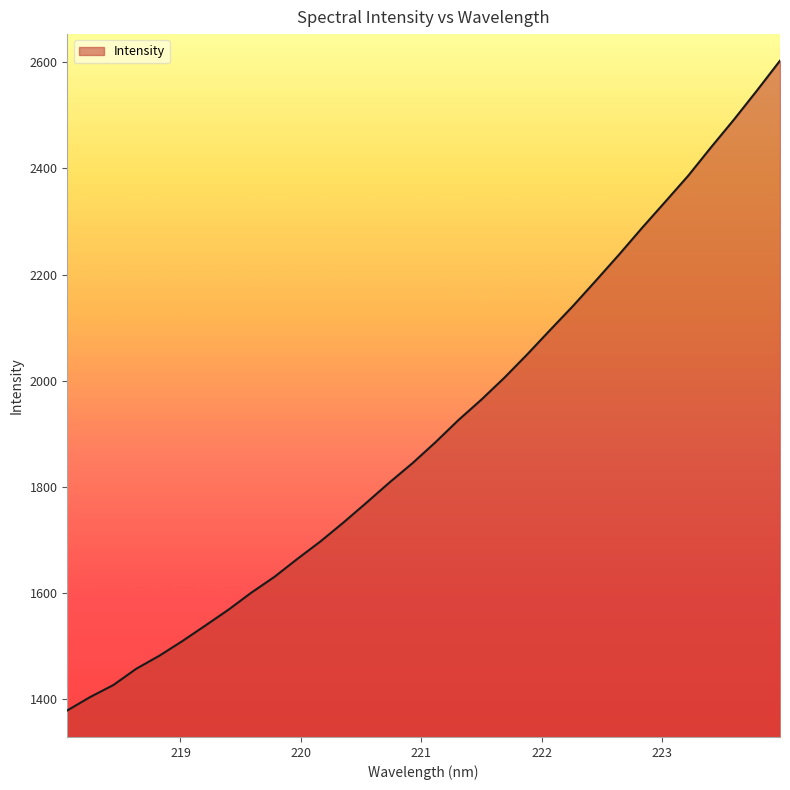

What is the greatest value displayed?

2602.8